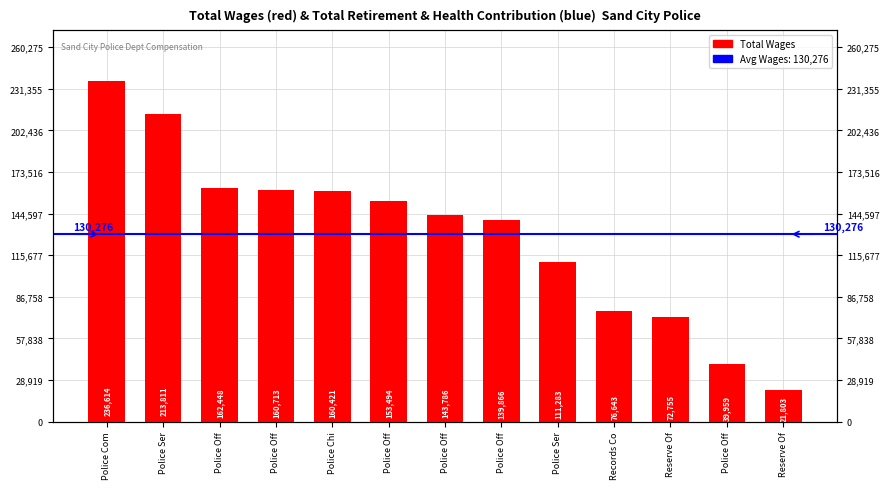

What is the average value?

130277